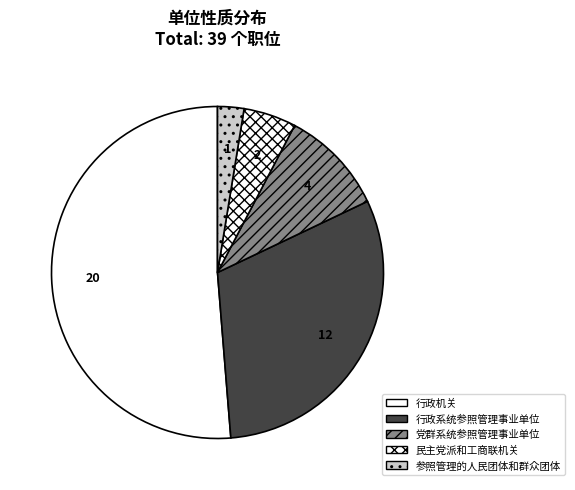

Count the number of slices in the pie.

5